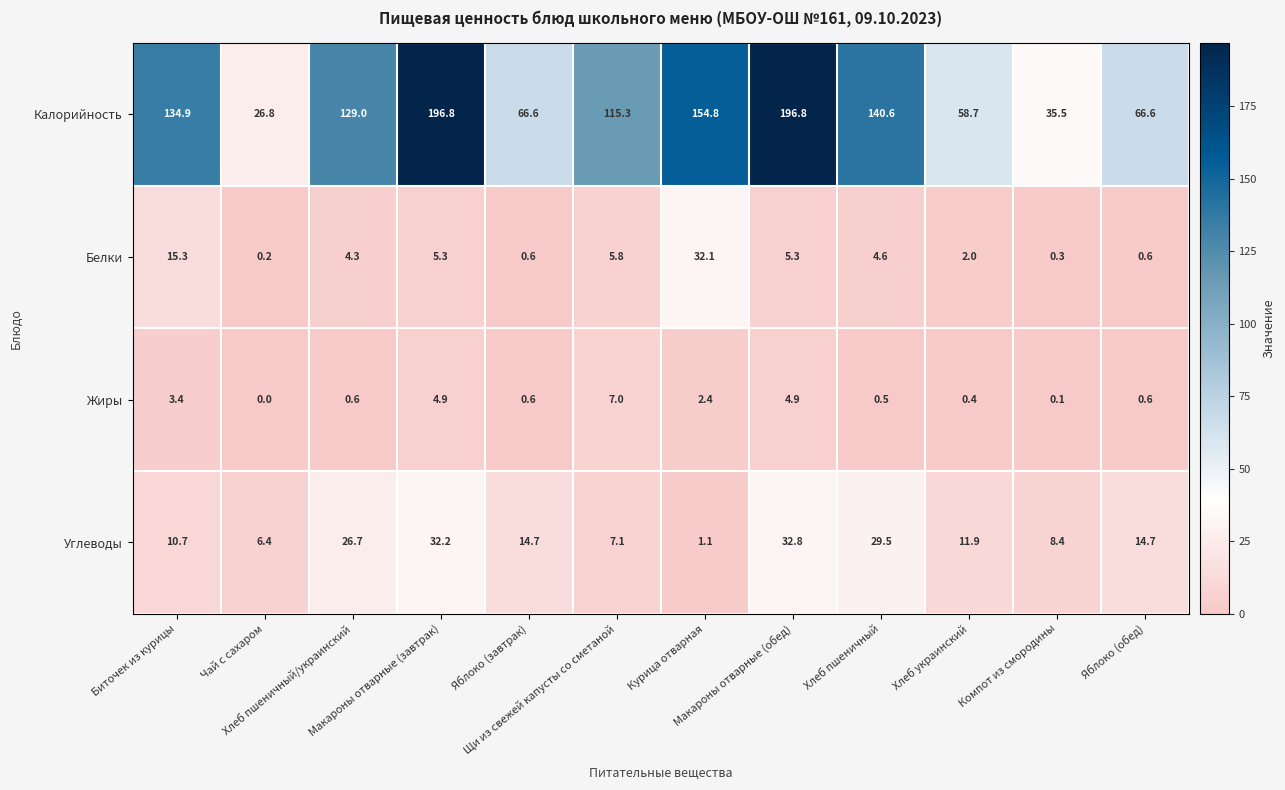

At which category is the sum across all series the highest?

Макароны отварные (обед)